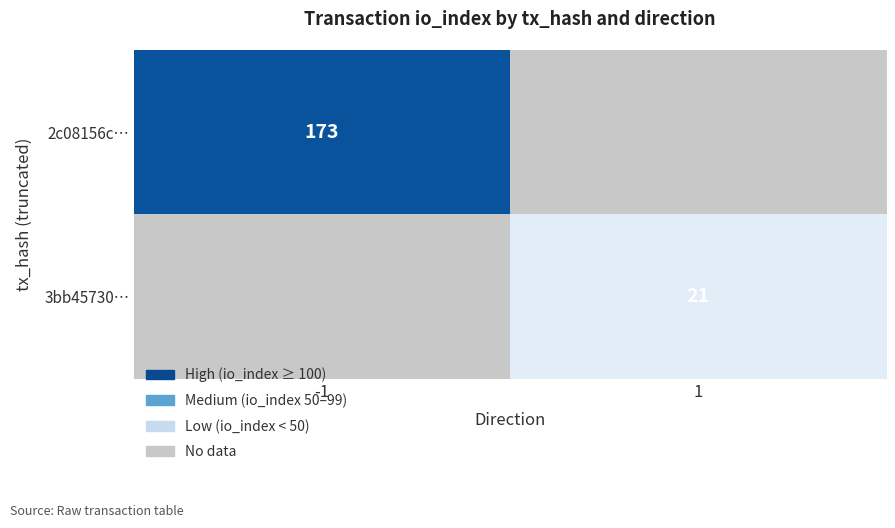

The value of 2c08156c… at -1 is 290. True or false?

False